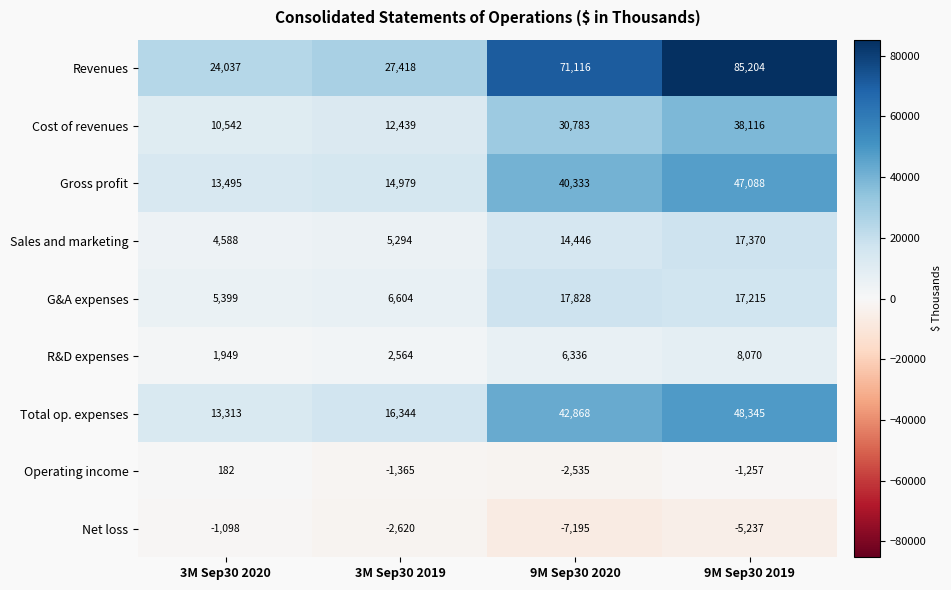

How many data points does each series have?

4